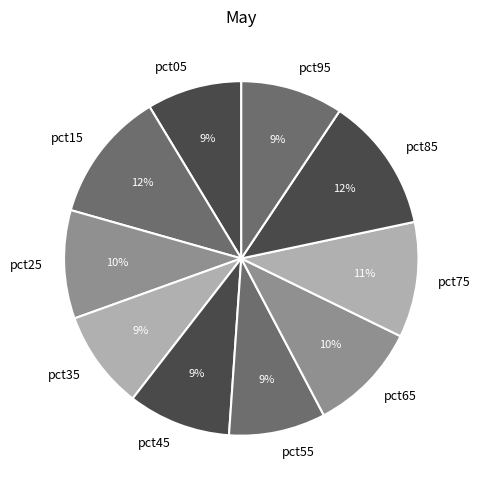

Which has a higher value, pct65 or pct35?

pct65